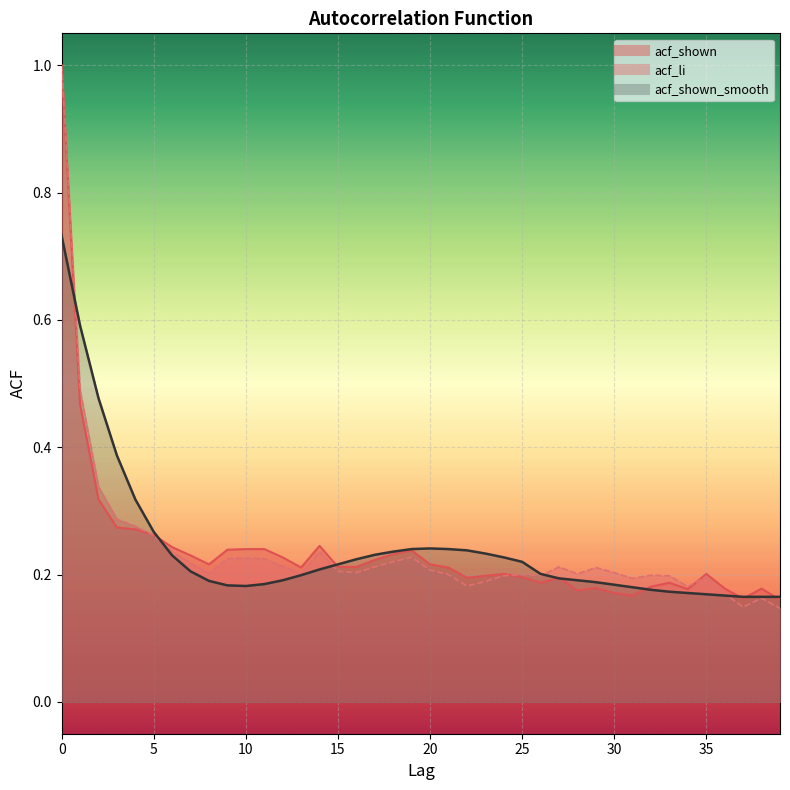

Which series has the largest total across all categories?

acf_shown_smooth